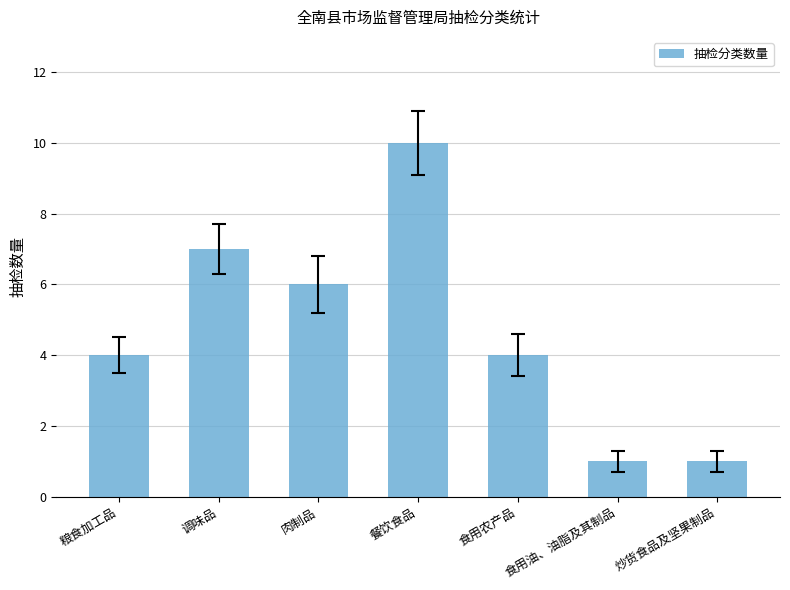

Reading right to left, transcribe all the data shown in this chart.

炒货食品及坚果制品=1	食用油、油脂及其制品=1	食用农产品=4	餐饮食品=10	肉制品=6	调味品=7	粮食加工品=4